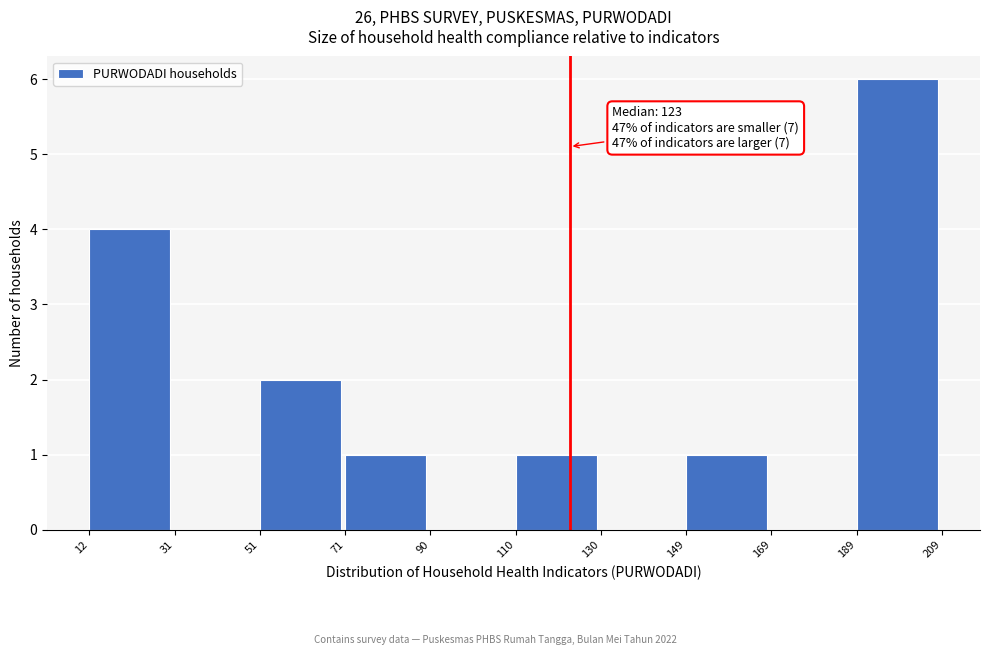

Over which range of the x-axis is the bar tallest?

189 to 209